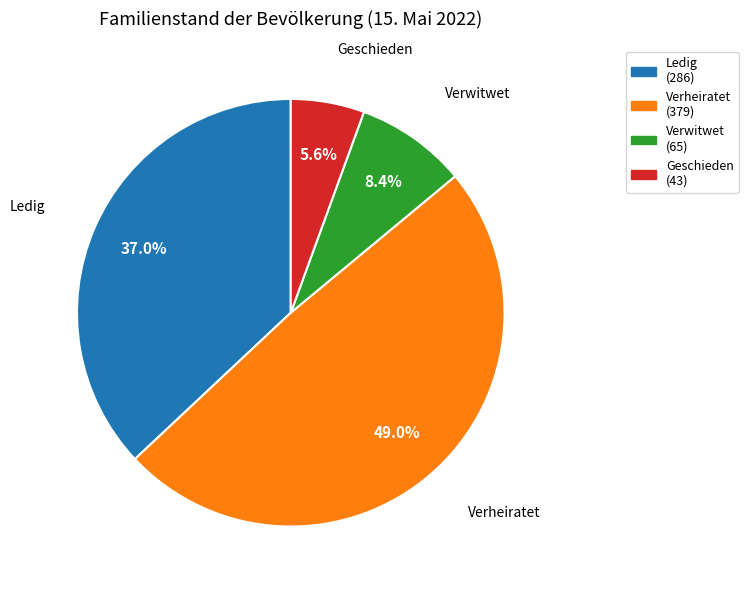

Rank the categories by value from lowest to highest.

Geschieden (43), Verwitwet (65), Ledig (286), Verheiratet (379)